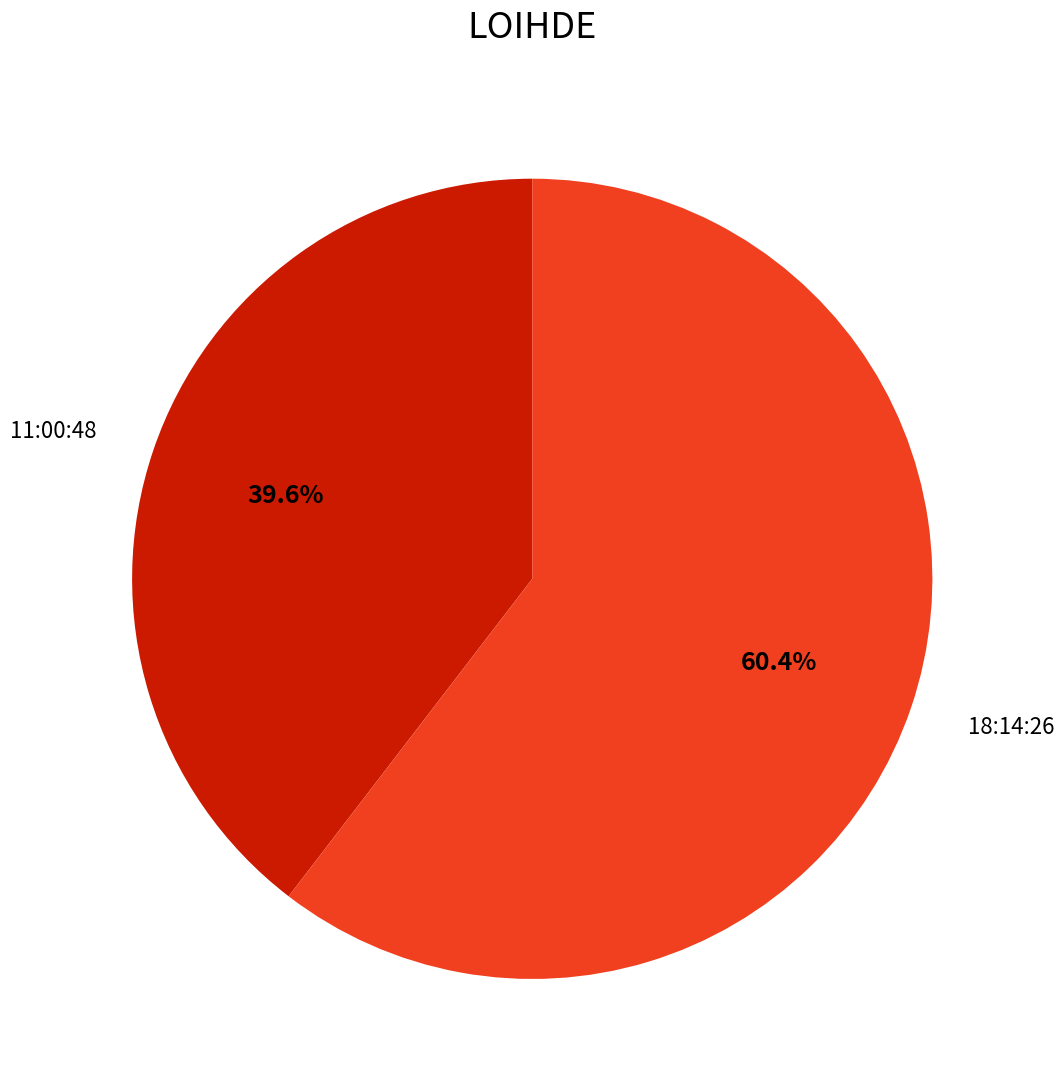

What is the smallest slice in the pie chart?

11:00:48